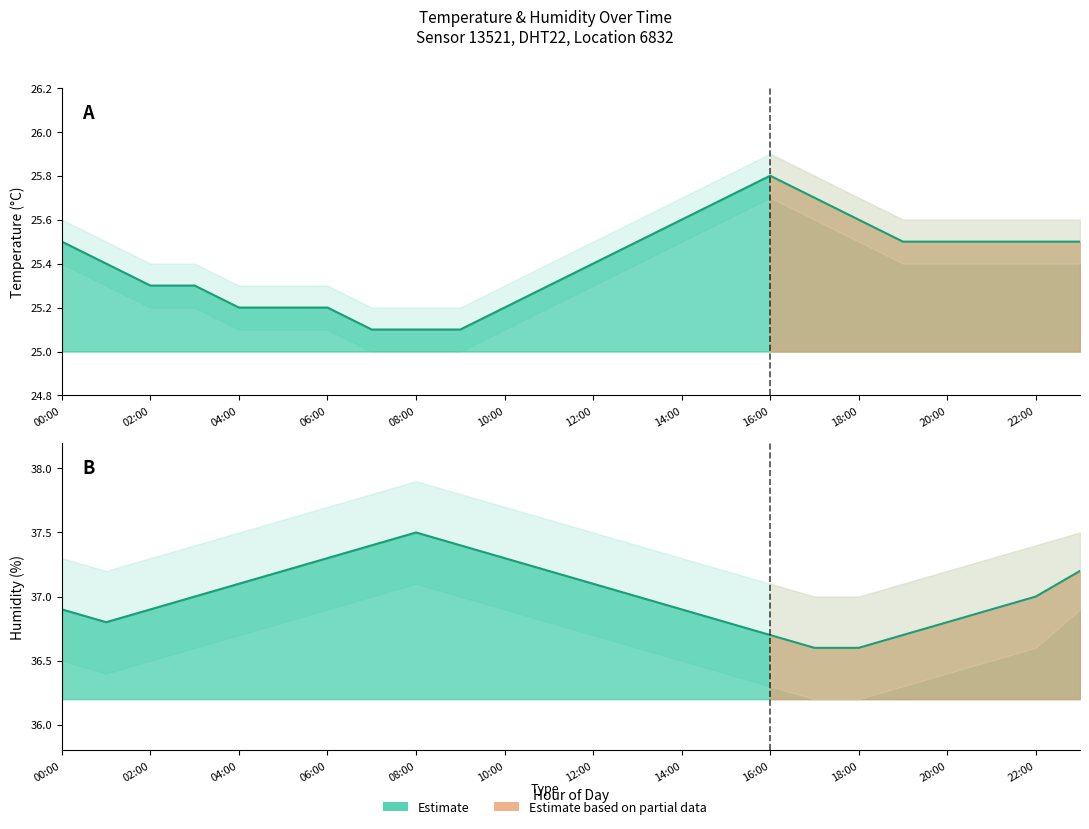

True or false: temperature has more than 1 interior local peaks.

False